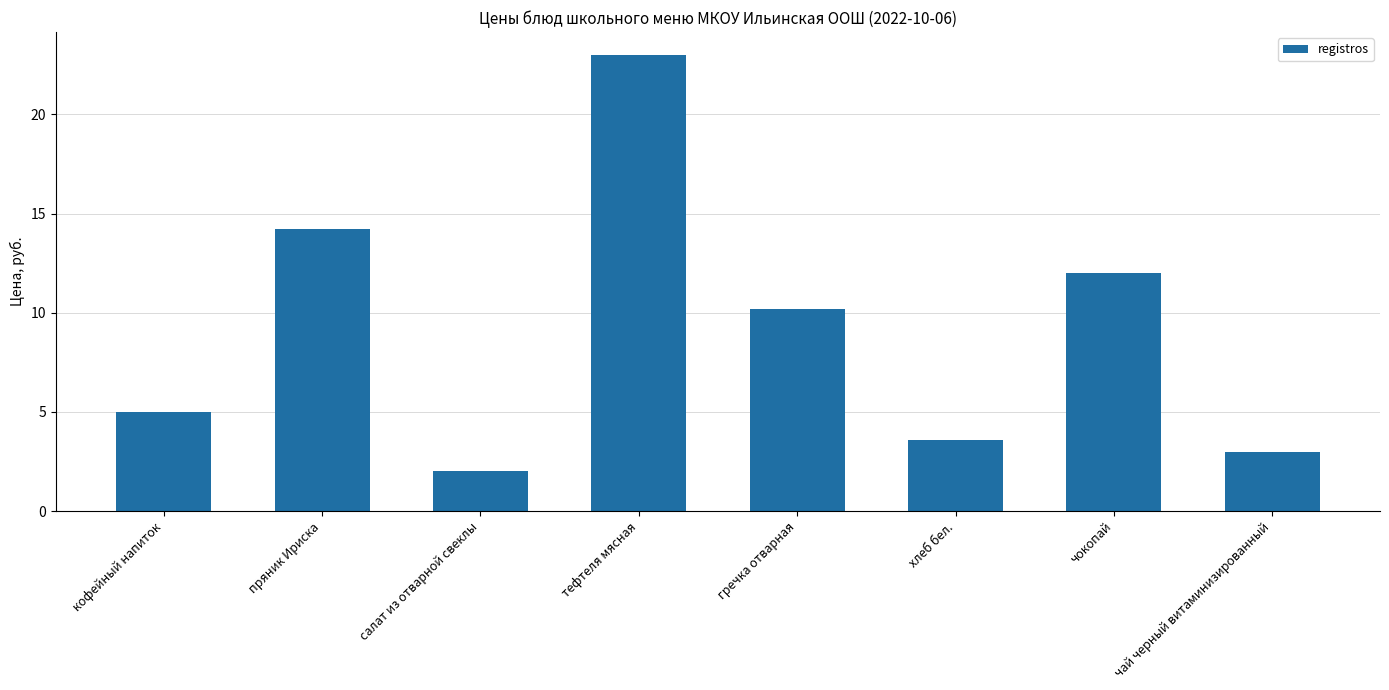

What is the difference between the values at тефтеля мясная and салат из отварной свеклы?

21.0